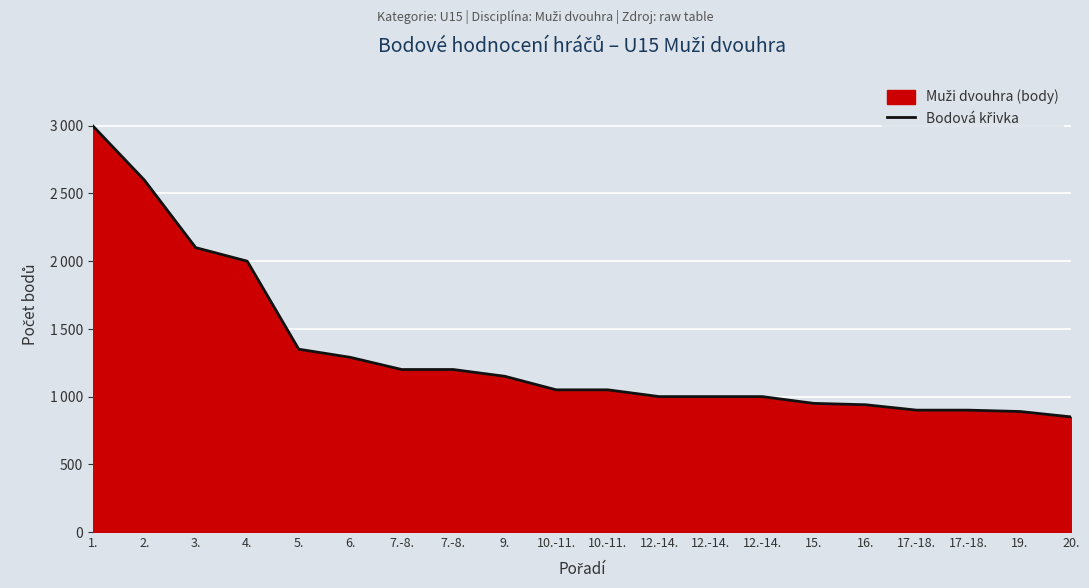

Is it true that the value at 7.-8. is 615?

False